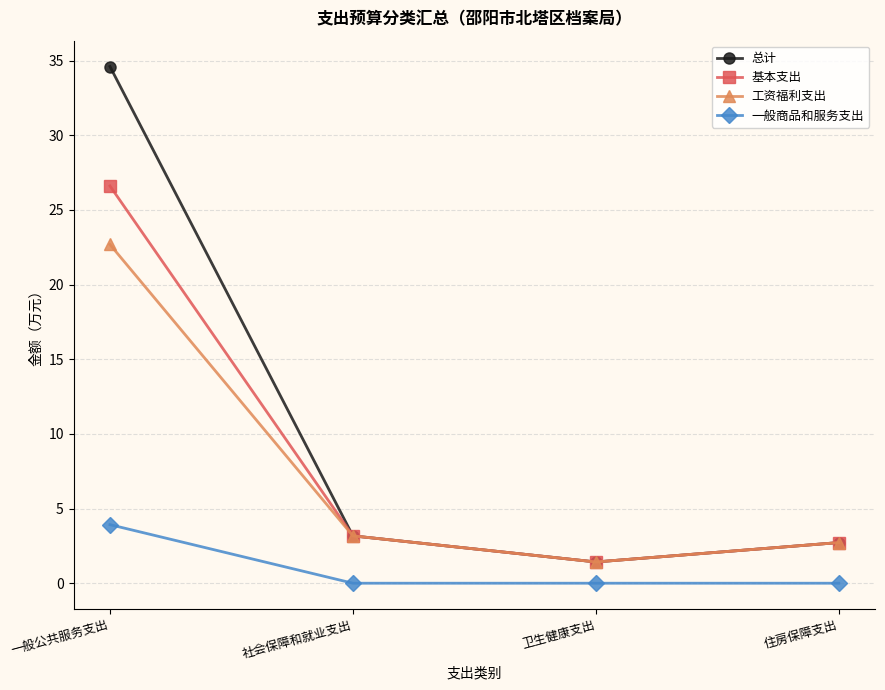

List the series in order of their peak value, highest first.

总计, 基本支出, 工资福利支出, 一般商品和服务支出